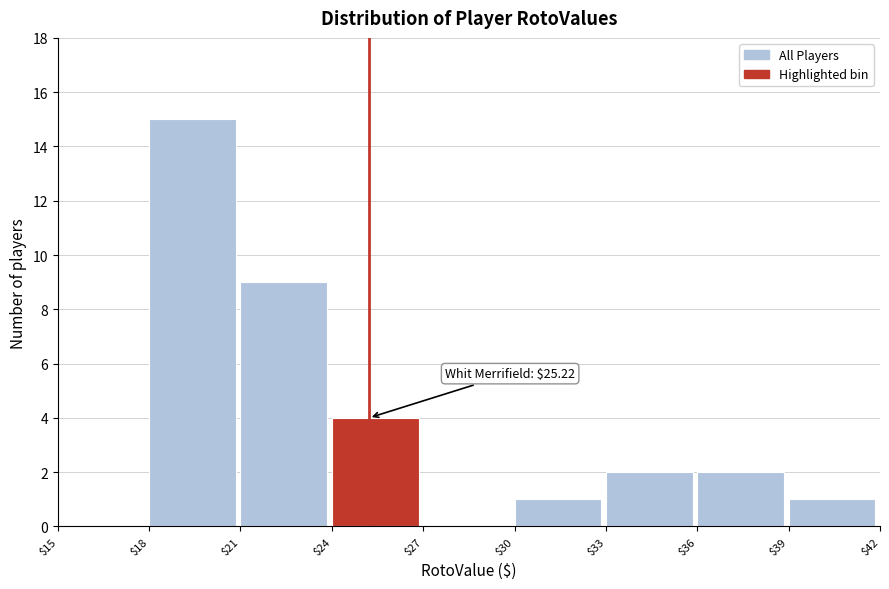

Which range on the x-axis has the tallest bar?

$18 to $21